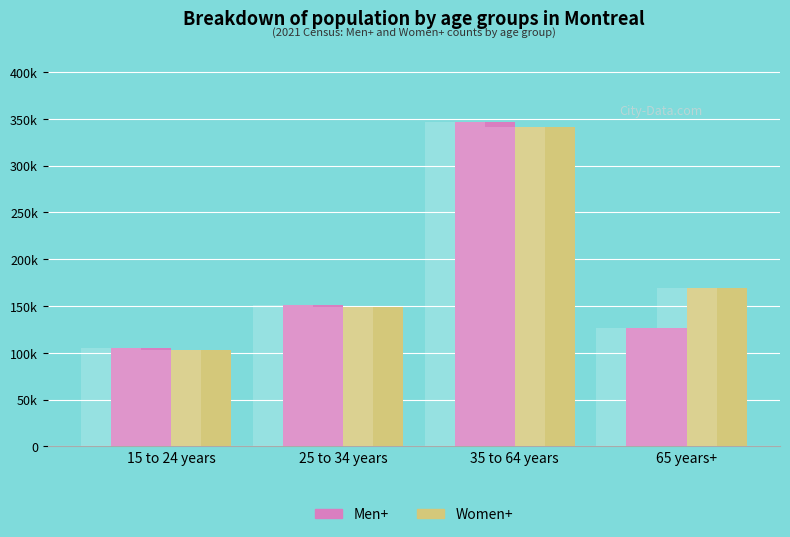

What is the spread (max minus min) of values at 65 years+?

42190